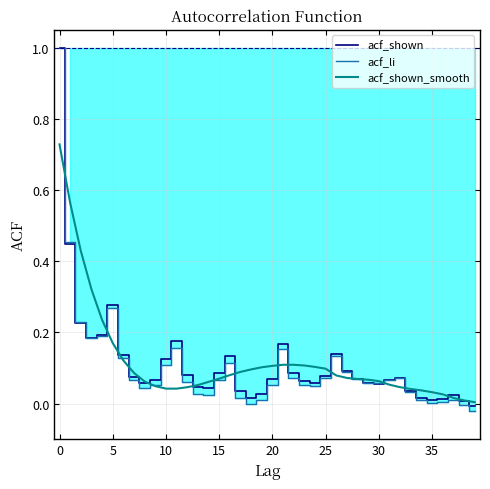

What is the greatest value displayed?

1.0